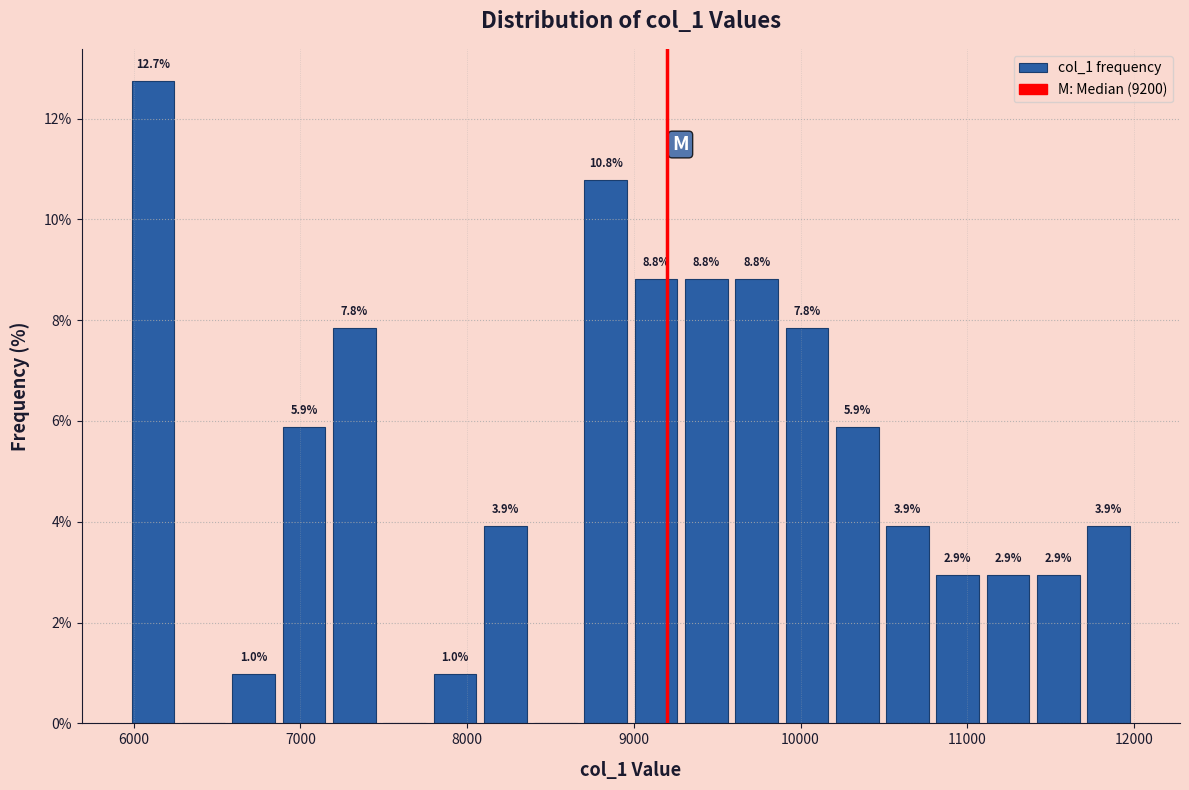

Read against the x-axis, roughly where is the centre of the tallest bar?

6100